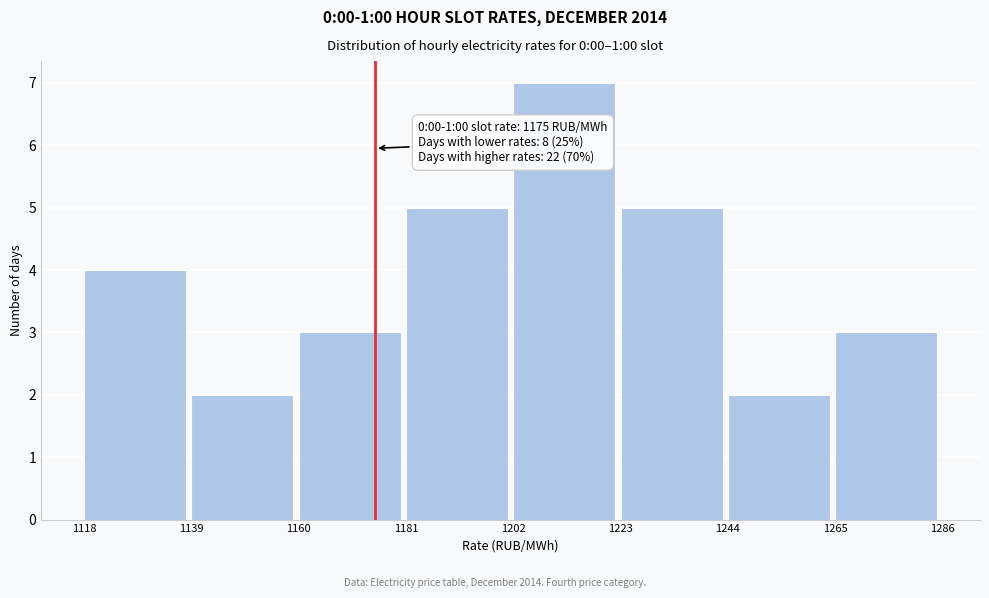

Over which range of the x-axis is the bar tallest?

1202 to 1223